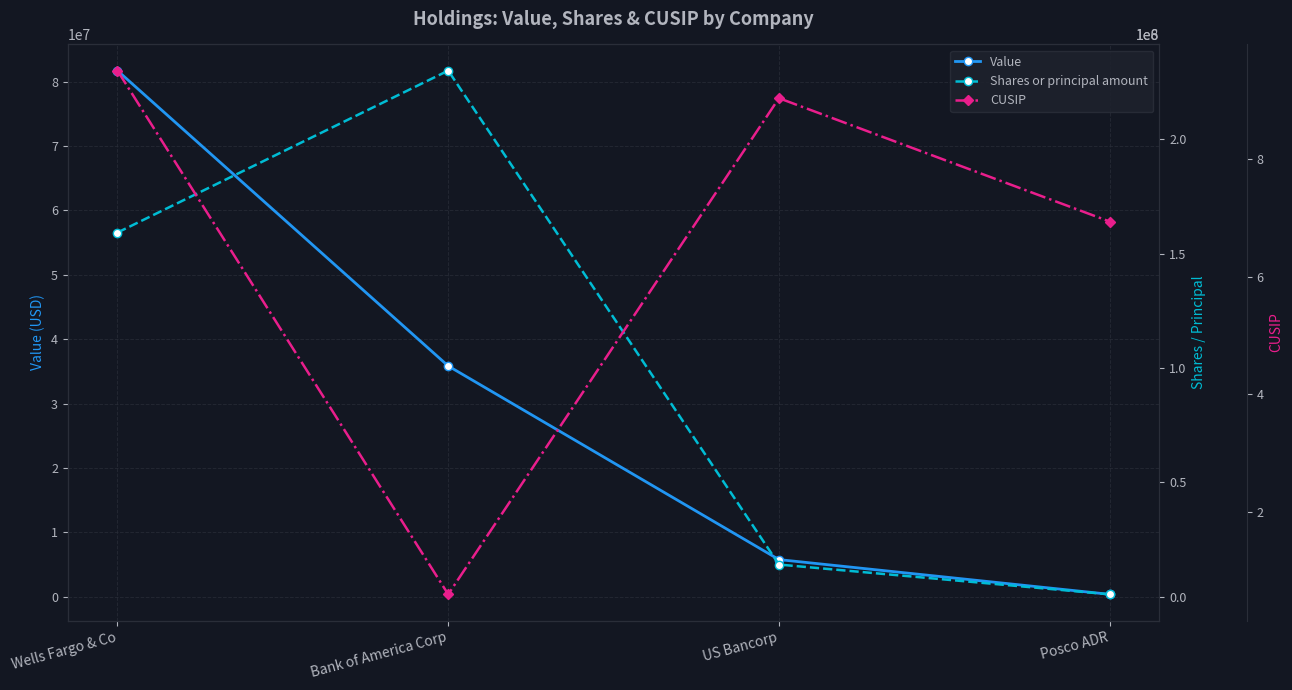

What is the sum of all Value values?

123655000